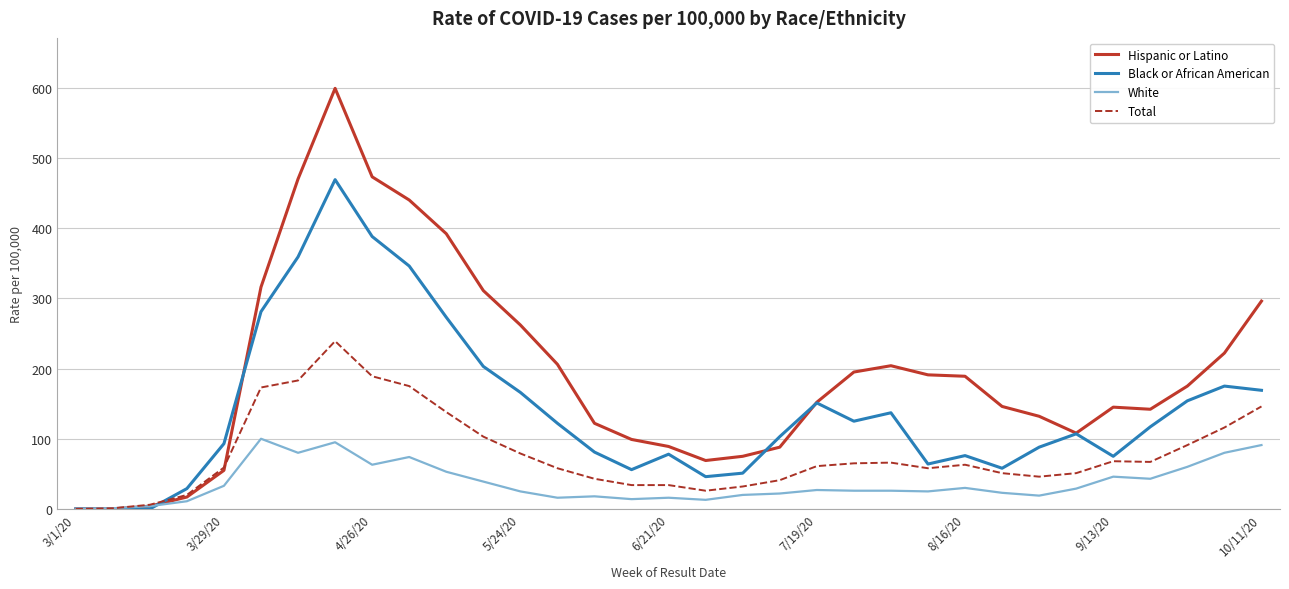

Rank the series by their maximum value, from lowest to highest.

White, Total, Black or African American, Hispanic or Latino